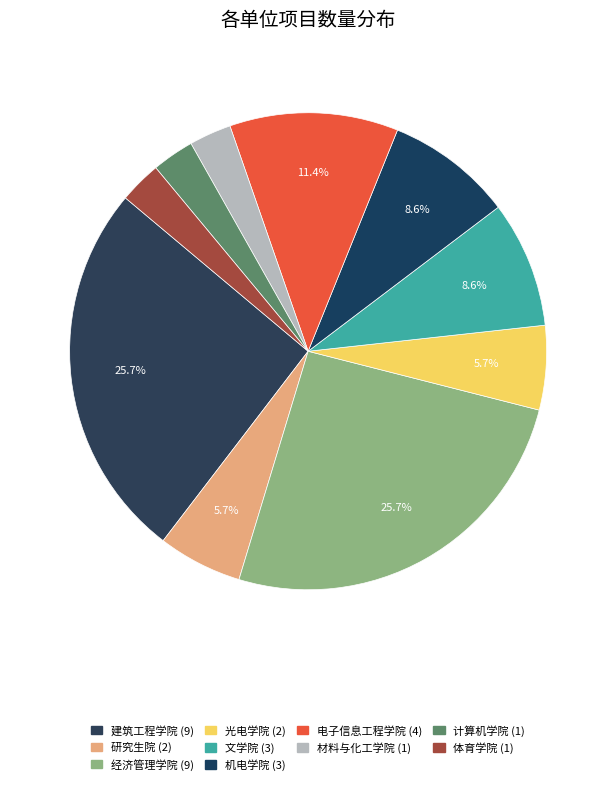

Which category has the biggest portion of the pie?

建筑工程学院